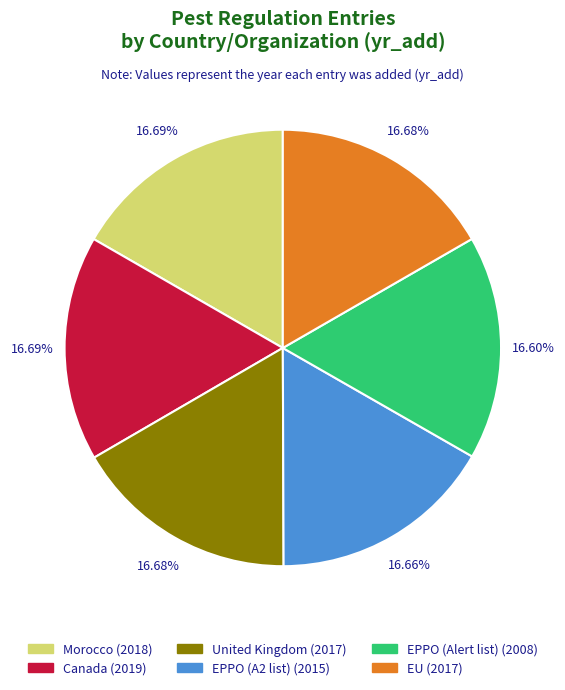

How many segments does this pie chart have?

6